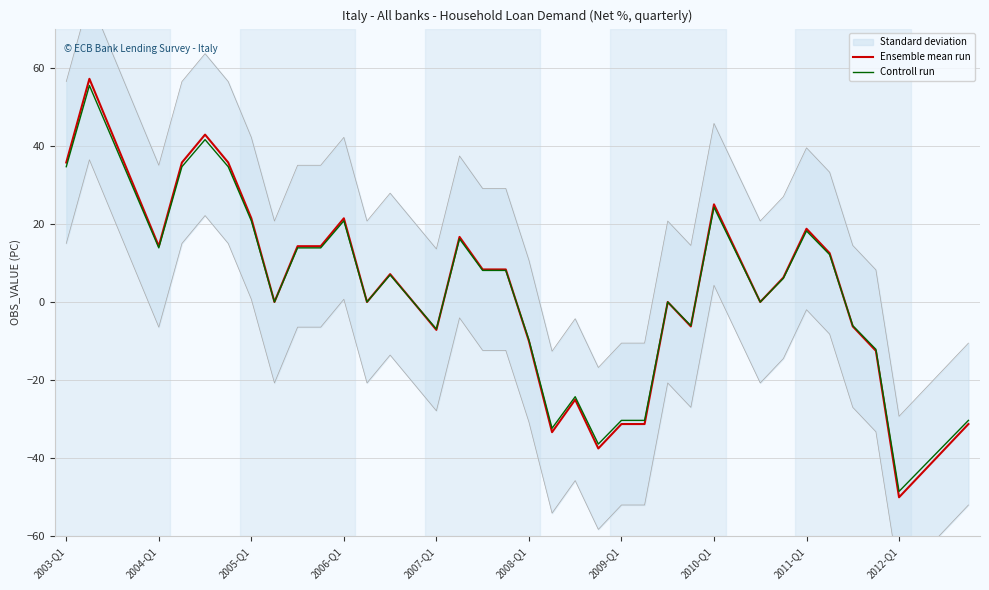

Which category has the lowest value in the Ensemble mean run series?

2012-Q1